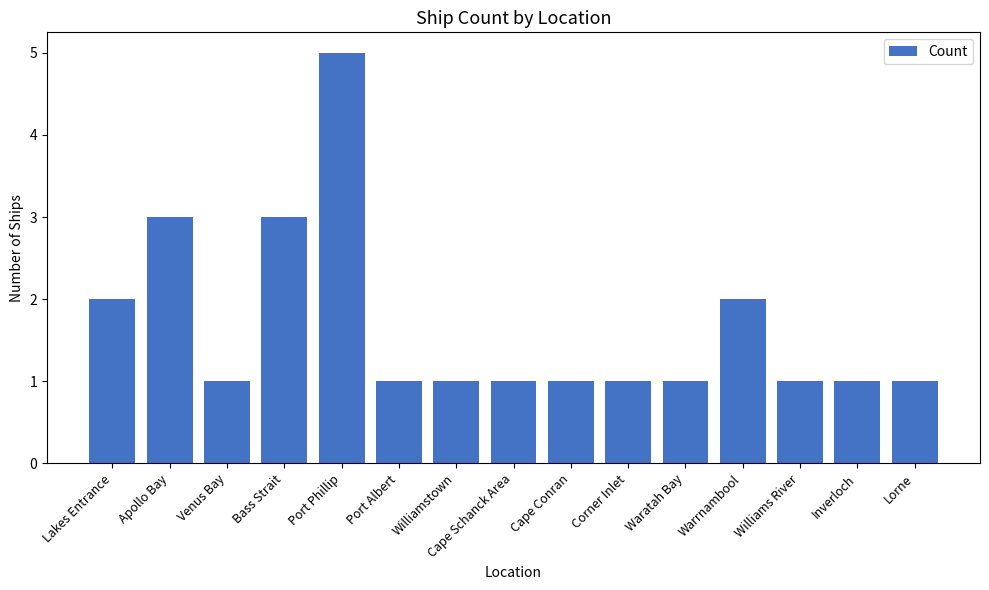

Which category has the highest value across all series?

Port Phillip